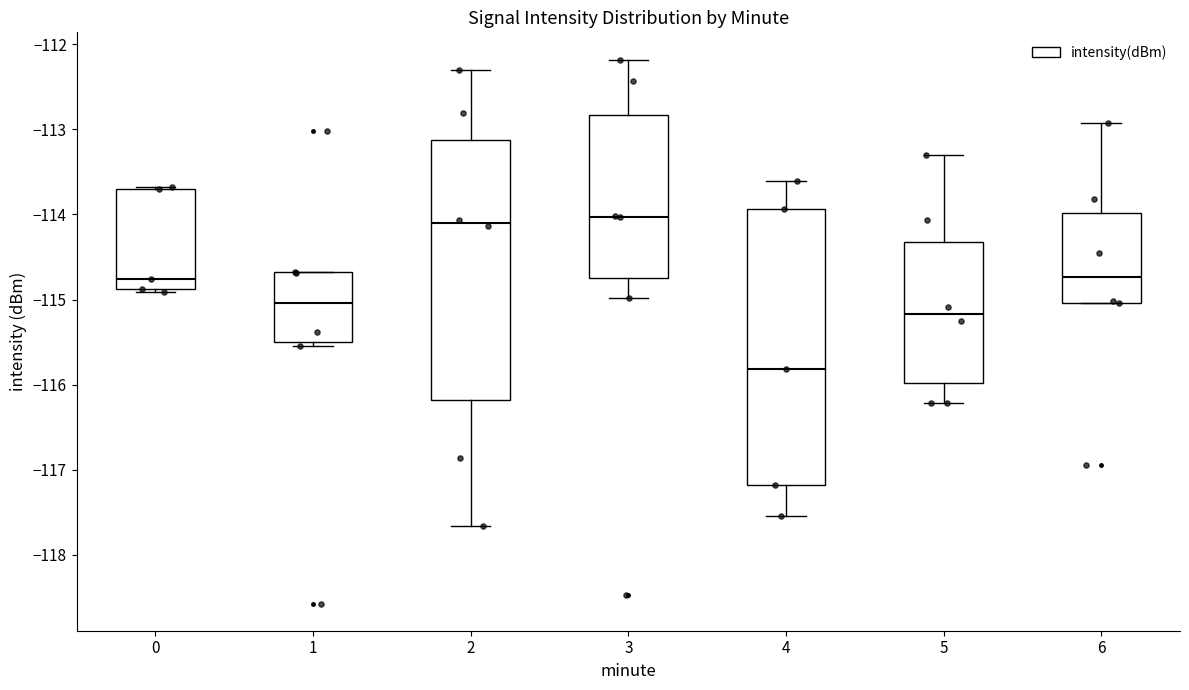

Reading left to right, read every box against the y-axis: the position of its median line, the range the box covers, and the ends of its whiskers. The values are not printed on the chart, so give them approximately, as read against the axis.

0: median -114.8, box -114.9 to -113.7, whiskers -114.9 (just below the box's lower edge) to -113.7
1: median -115.0, box -115.5 to -114.7, whiskers -115.5 (just below the box's lower edge) to -114.7
2: median -114.1, box -116.2 to -113.1, whiskers -117.7 to -112.3
3: median -114.0, box -114.7 to -112.8, whiskers -115.0 to -112.2
4: median -115.8, box -117.2 to -113.9, whiskers -117.5 to -113.6
5: median -115.2, box -116.0 to -114.3, whiskers -116.2 to -113.3
6: median -114.7, box -115.0 to -114.0, whiskers -115.0 to -112.9